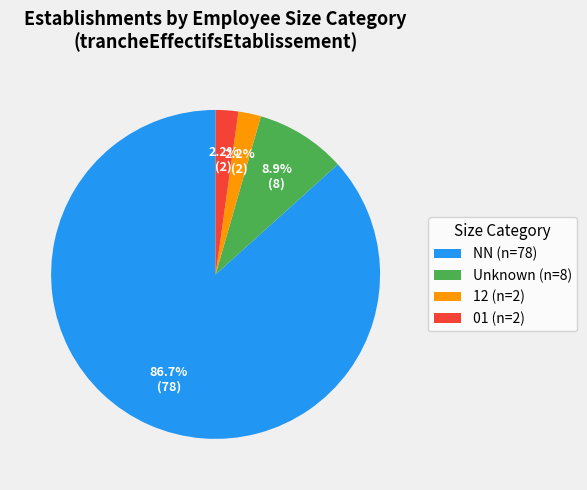

Does 01 (n=2) represent more than half of the total?

No